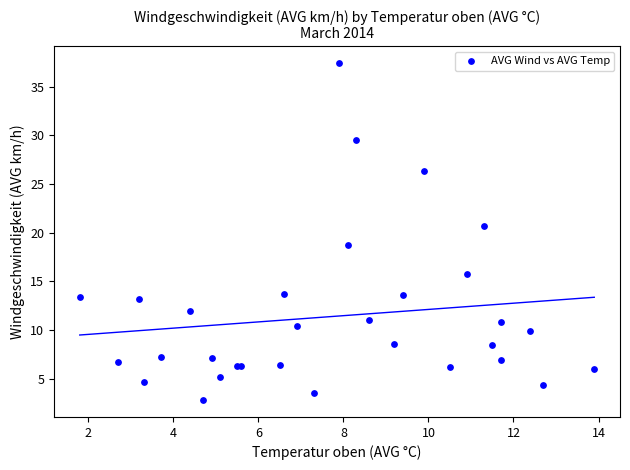

What Y value in the scatter plot is closest to 20?

20.7